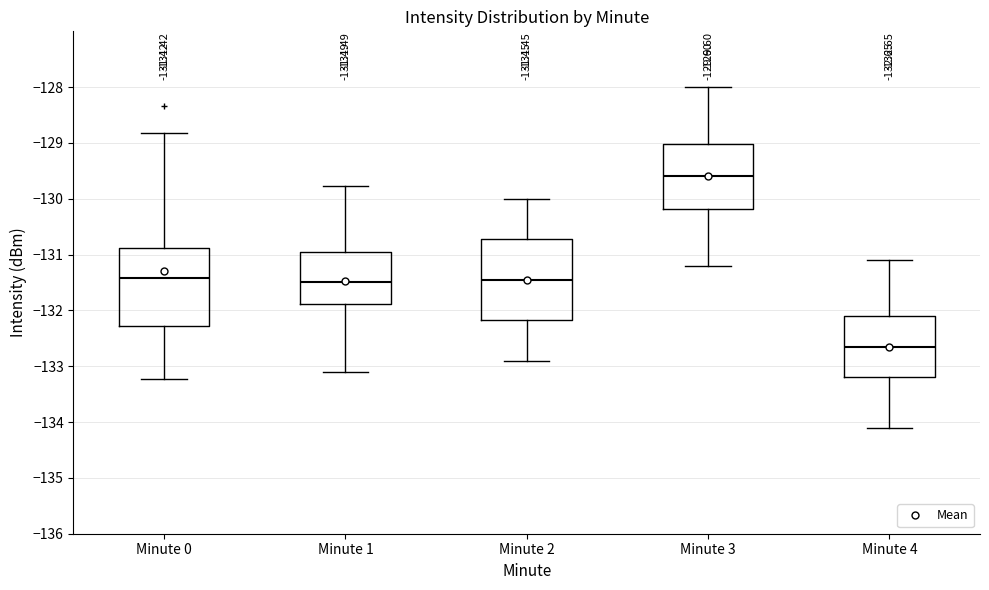

Which box's median line is the highest?

Minute 3